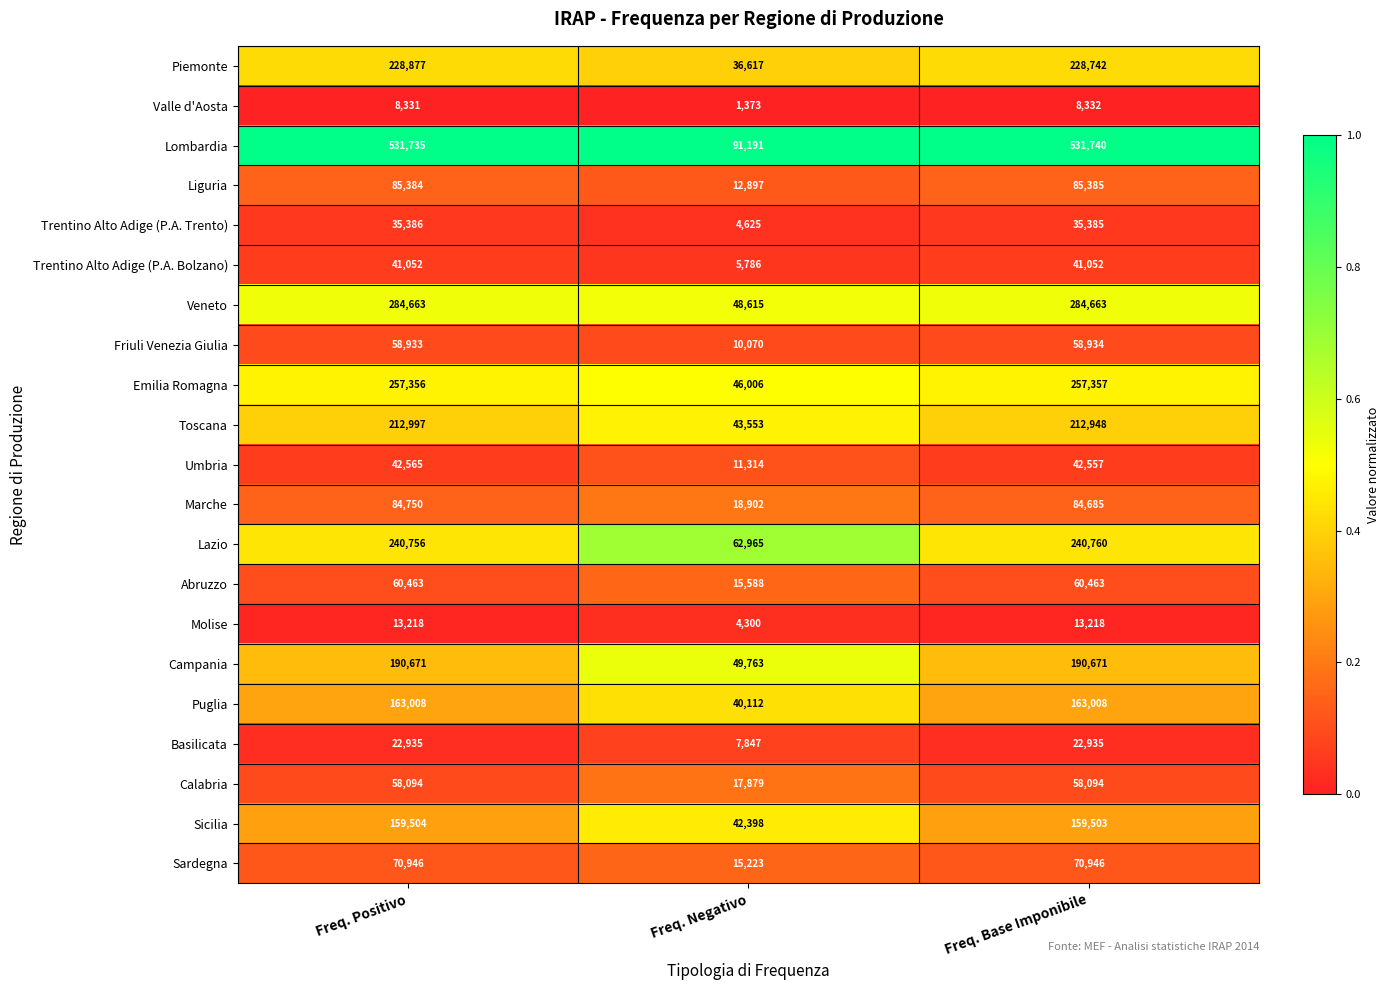

Where is Toscana nearest to the value 128275?

Freq. Base Imponibile